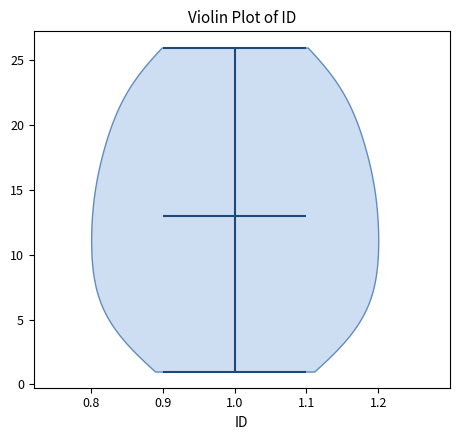

What is the lowest point the violin at x = 1.0 reaches on the y-axis? The values are not printed on the chart, so give them approximately, as read against the axis.

1